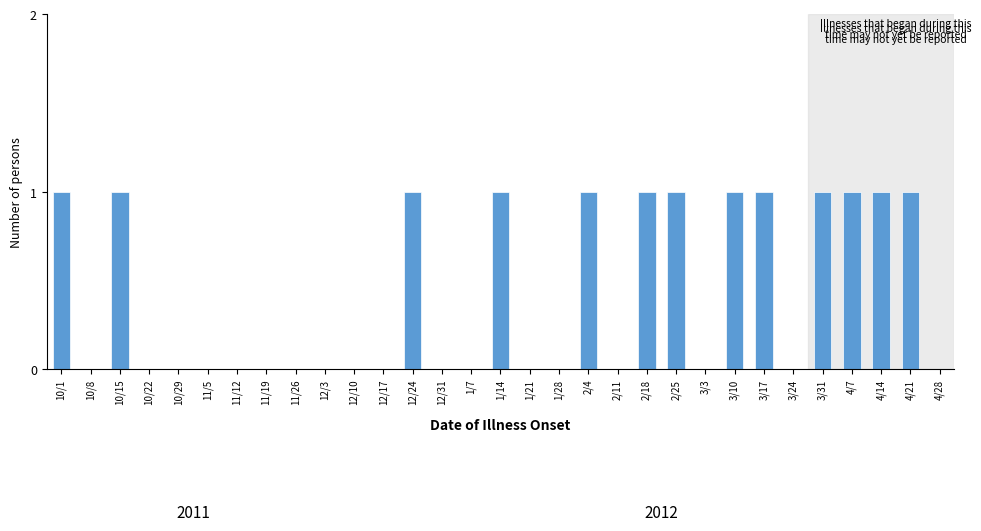

What is the ratio of the value at 2/25 to the value at 3/17?

1.0